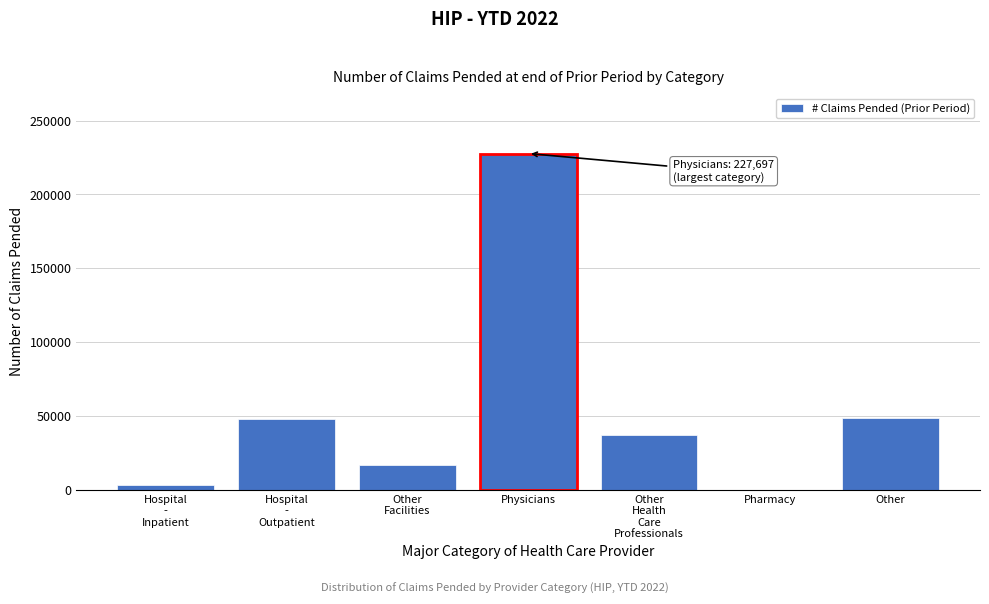

Which category has the highest value across all series?

Physicians